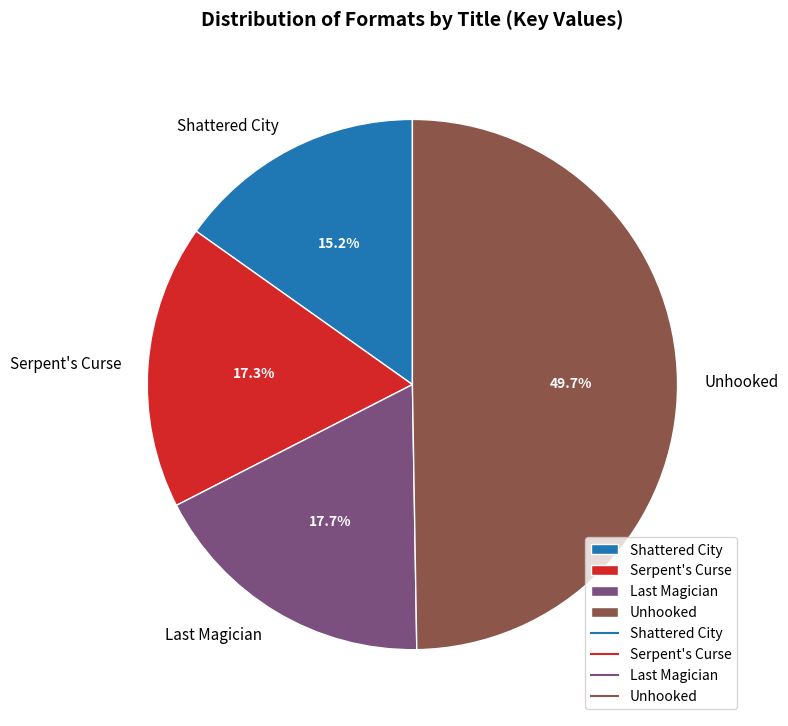

Is it true that Shattered City is 15% of the pie?

True